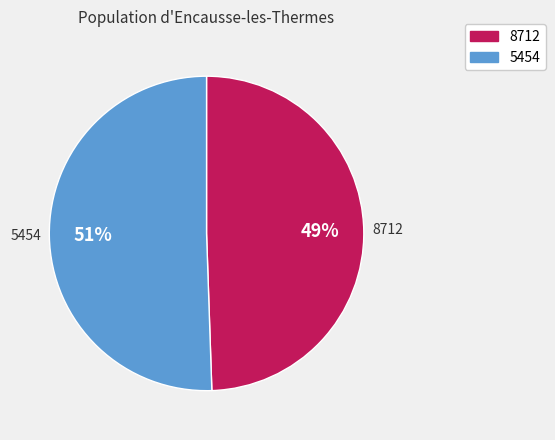

To the nearest percent, what is the average slice percentage?

50%